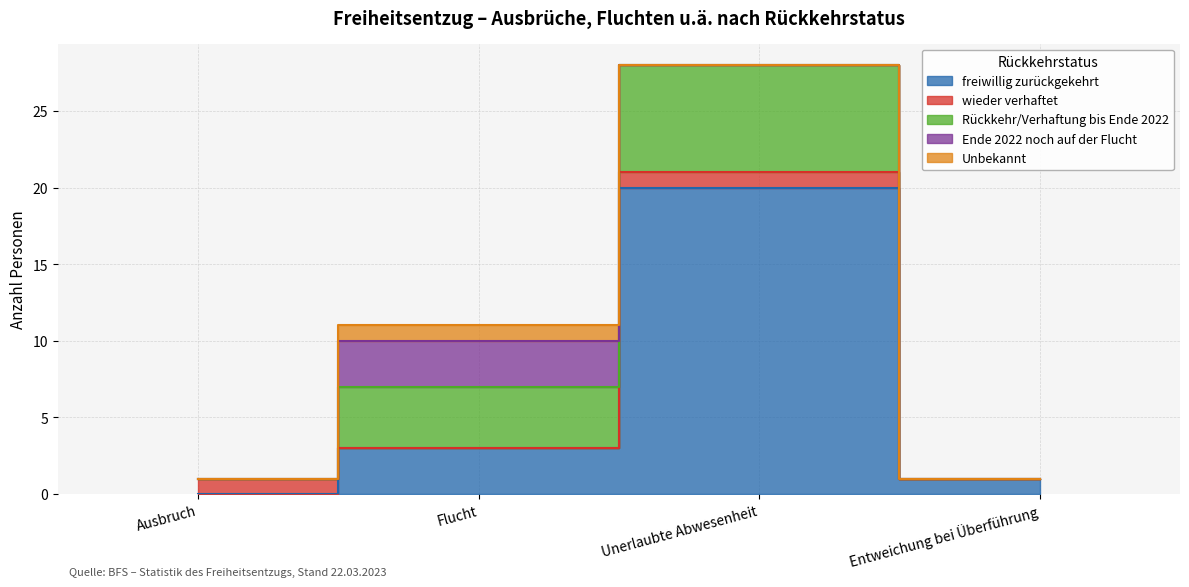

After their last crossing, which series has the higher values: Rückkehr/Verhaftung bis Ende 2022 or wieder verhaftet?

Rückkehr/Verhaftung bis Ende 2022